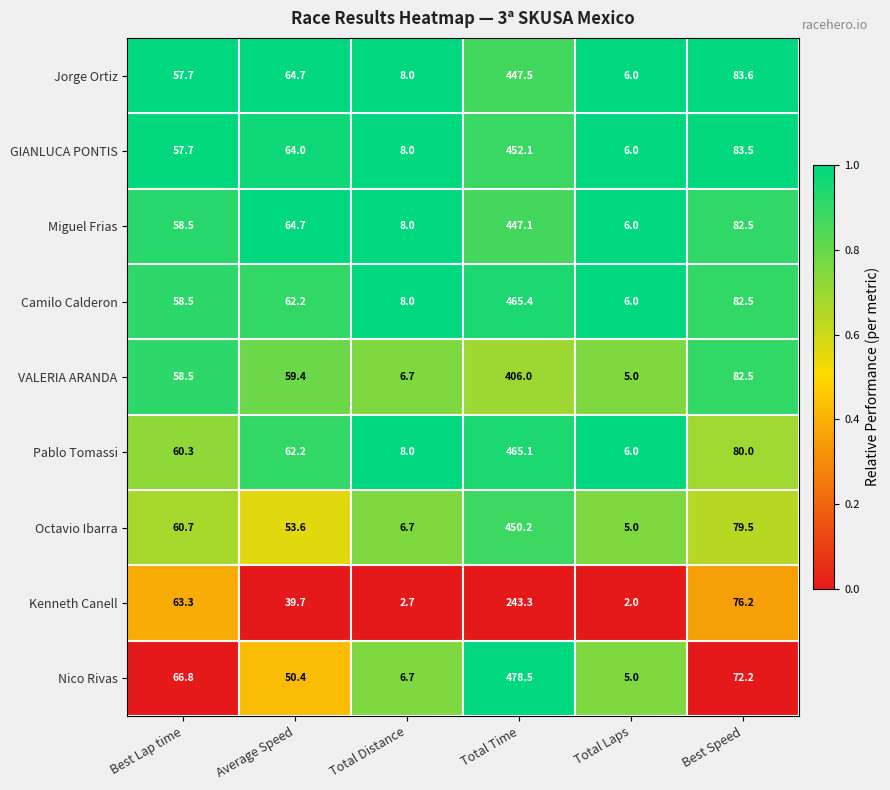

Is it true that VALERIA ARANDA equals 33.6 at Average Speed?

False